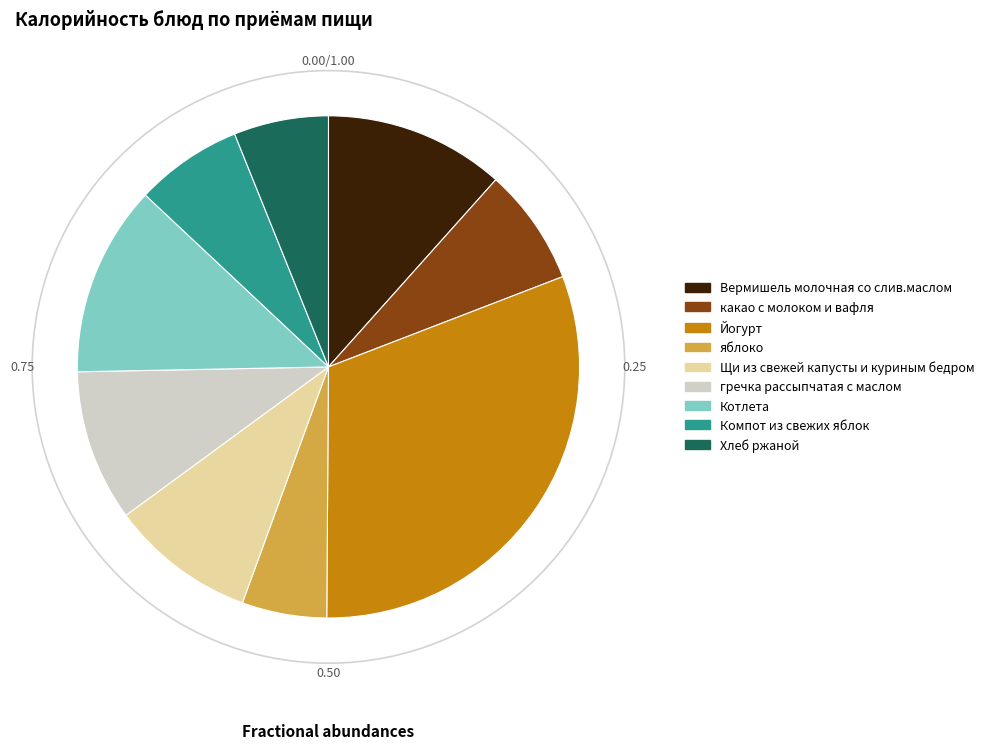

Is there any slice that represents more than half of the pie?

No